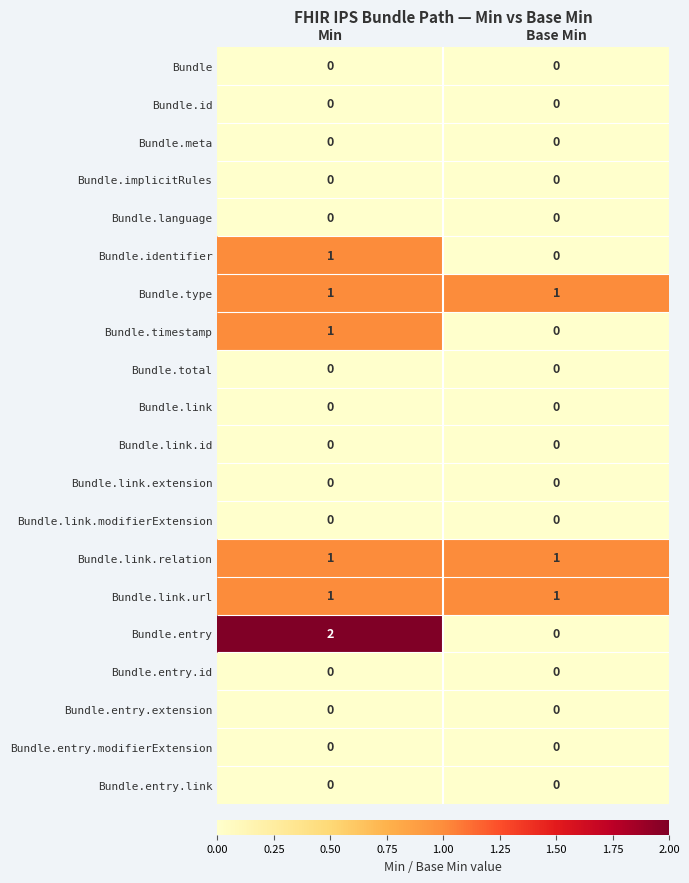

List the labels in order of Bundle.entry.id value, largest first.

Min, Base Min